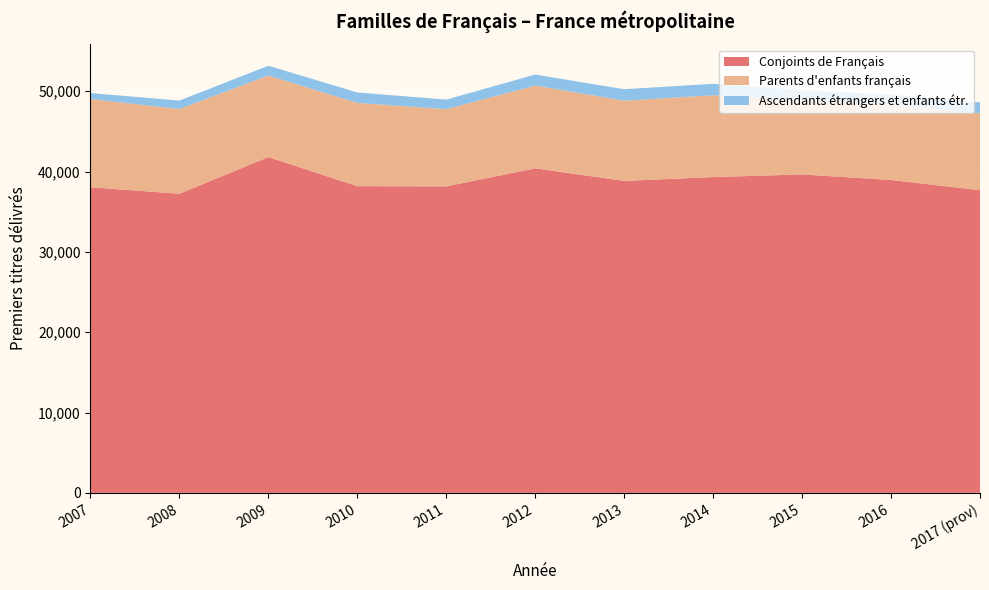

Reading left to right, extract all data points from this chart.

Conjoints de Français: 38040	37236	41799	38178	38153	40400	38831	39308	39639	38946	37675
Parents d'enfants français: 10988	10546	10153	10363	9609	10297	9987	10186	9247	9361	9567
Ascendants étrangers et enfants étr.: 739	1051	1218	1297	1190	1373	1427	1426	1257	1252	1362